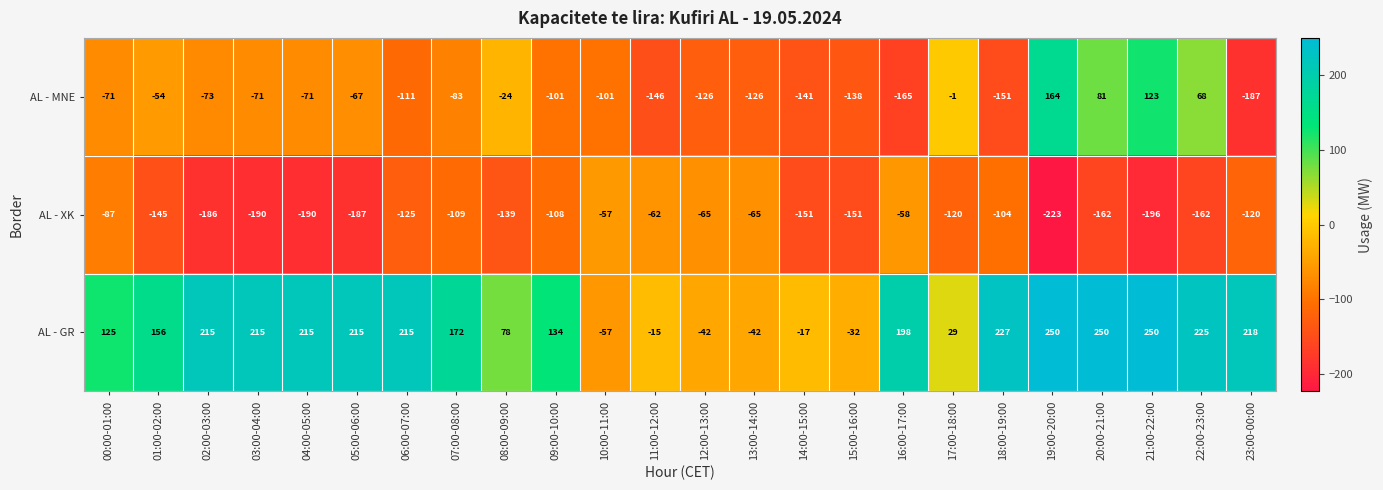

True or false: AL - GR has a value of 227 at 18:00-19:00.

True